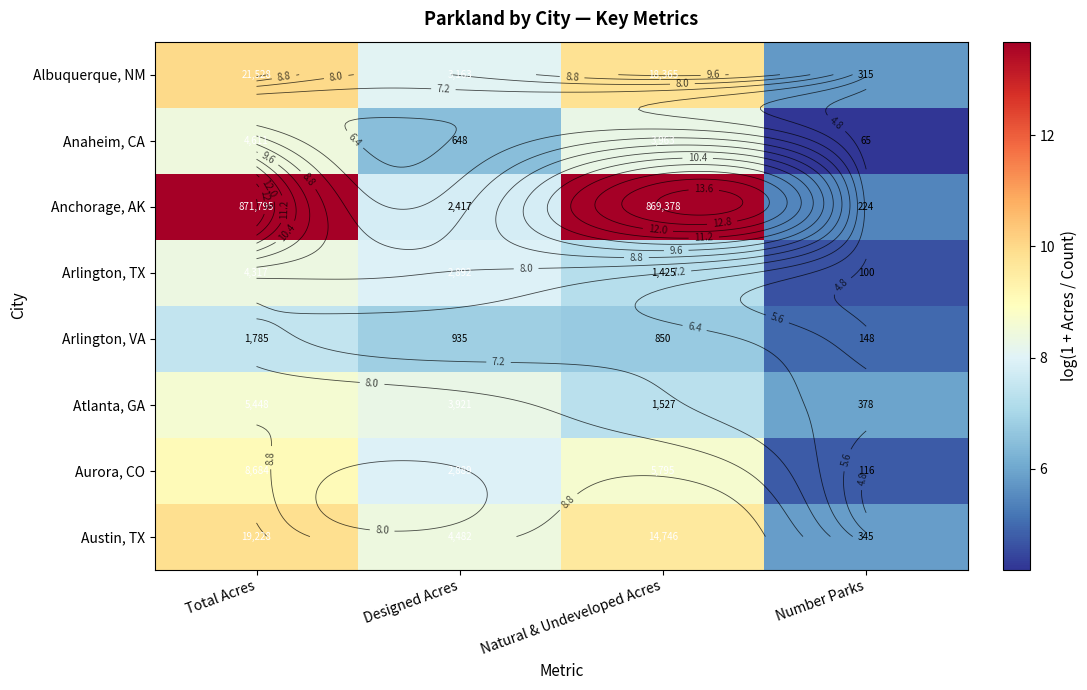

What is the spread (max minus min) of values at Total Acres?

6.2